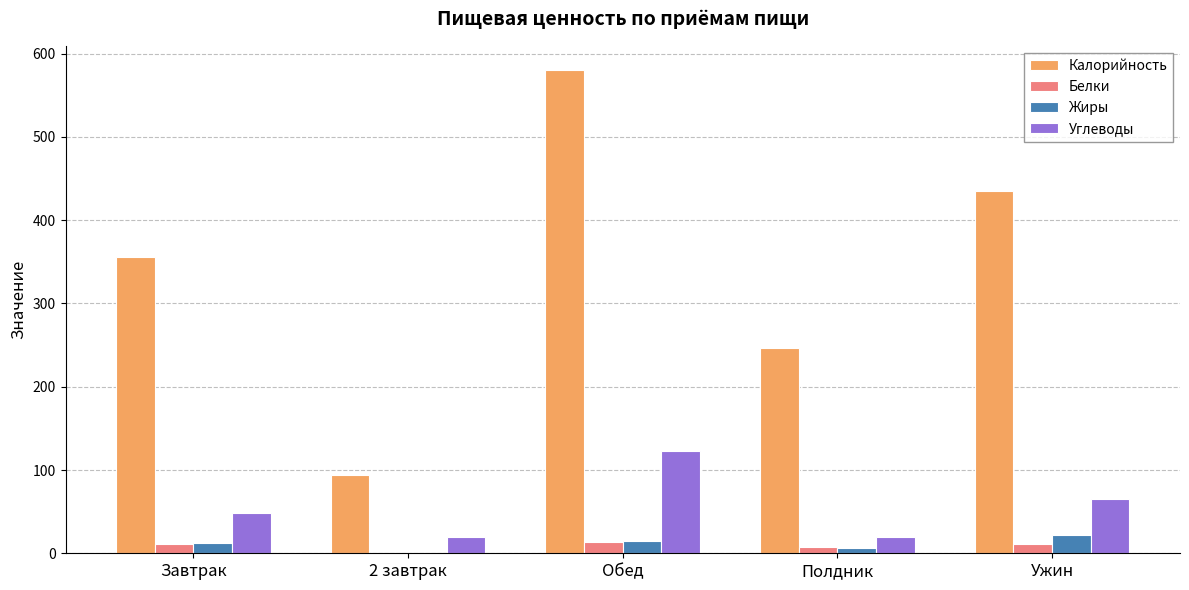

True or false: Калорийность has a value of 751.6 at Ужин.

False